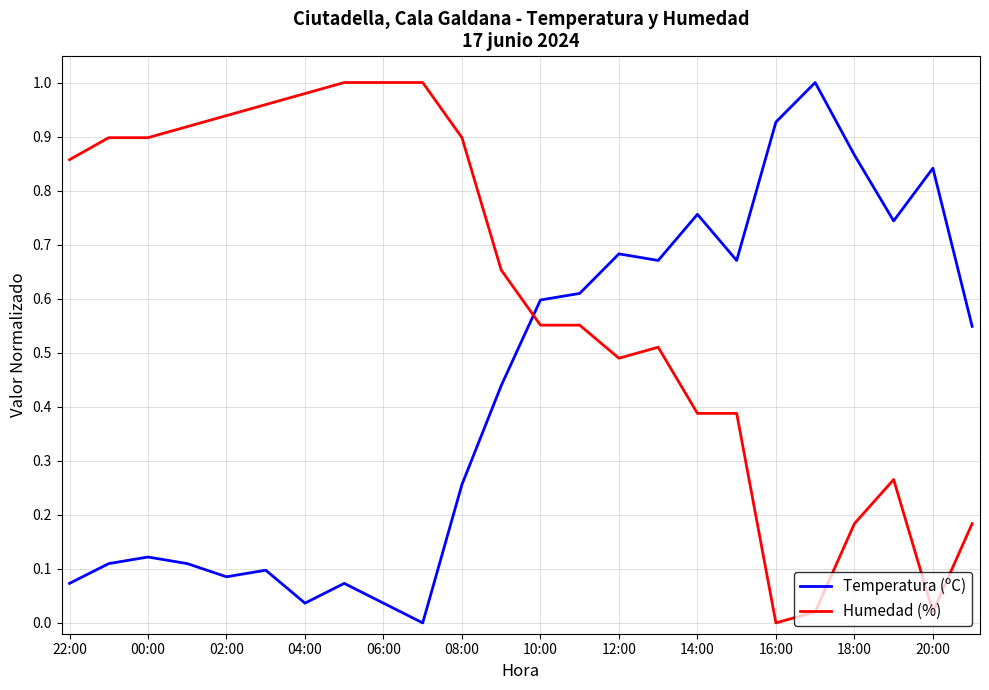

Which series has the largest total across all categories?

Humedad (%)